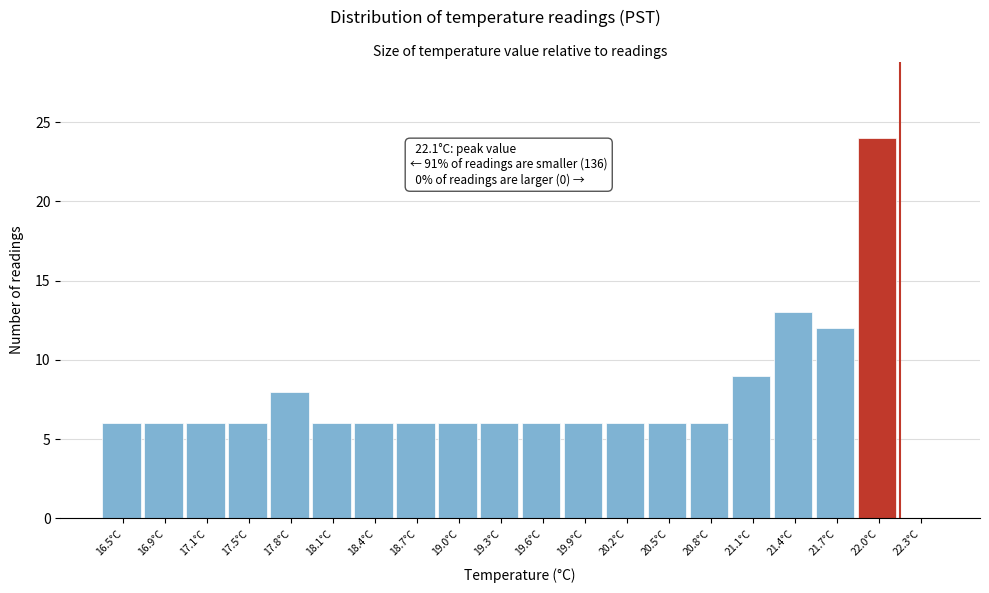

Over which range of the x-axis is the bar tallest?

21.8 to 22.1